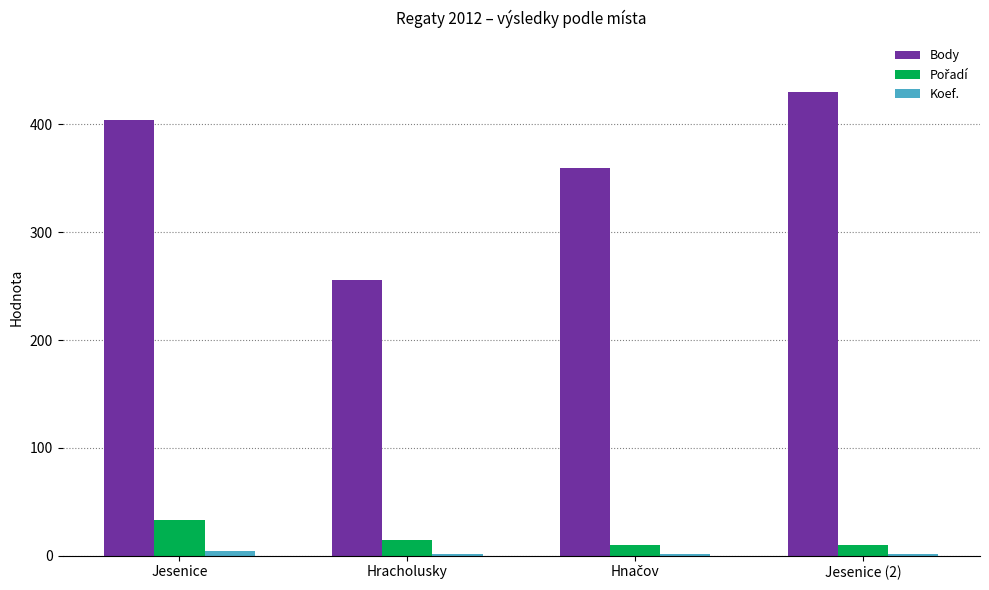

The value of Body at Hracholusky is 256. True or false?

True